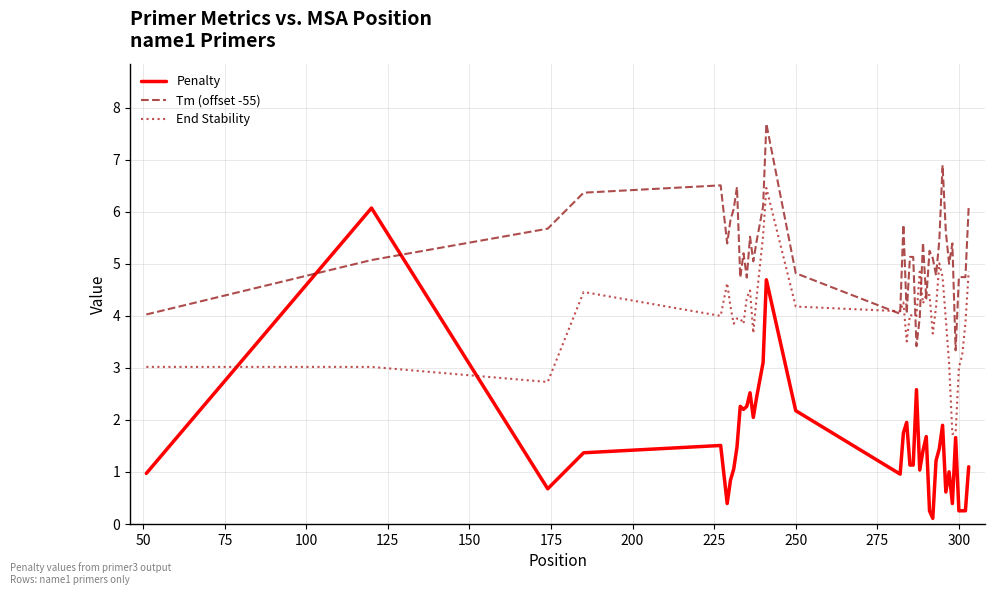

What is the difference between the second highest and second lowest values in the Tm (offset -55) series?

3.5